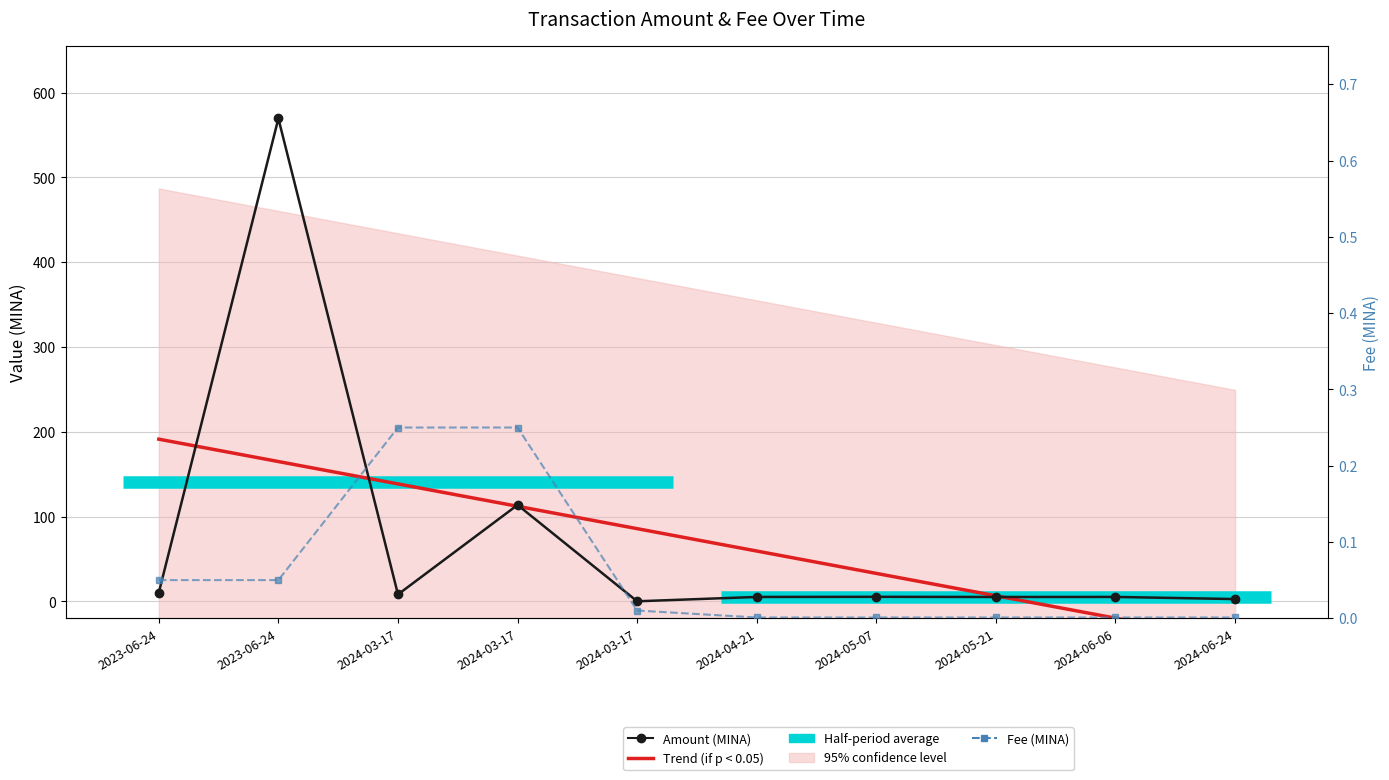

At which category is the sum across all series the highest?

2023-06-24